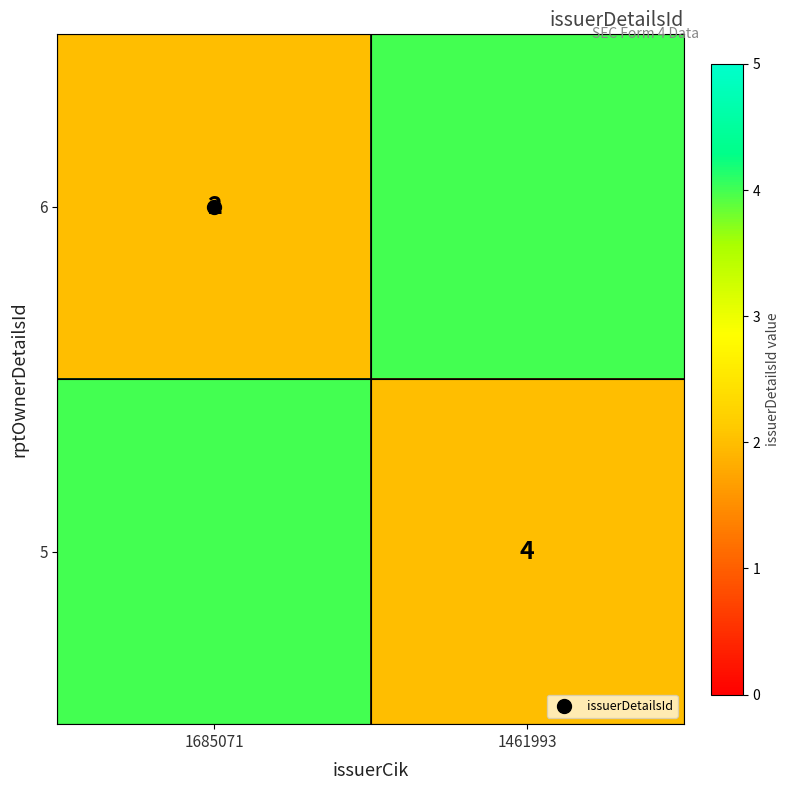

At which label does 6 reach its peak?

1461993